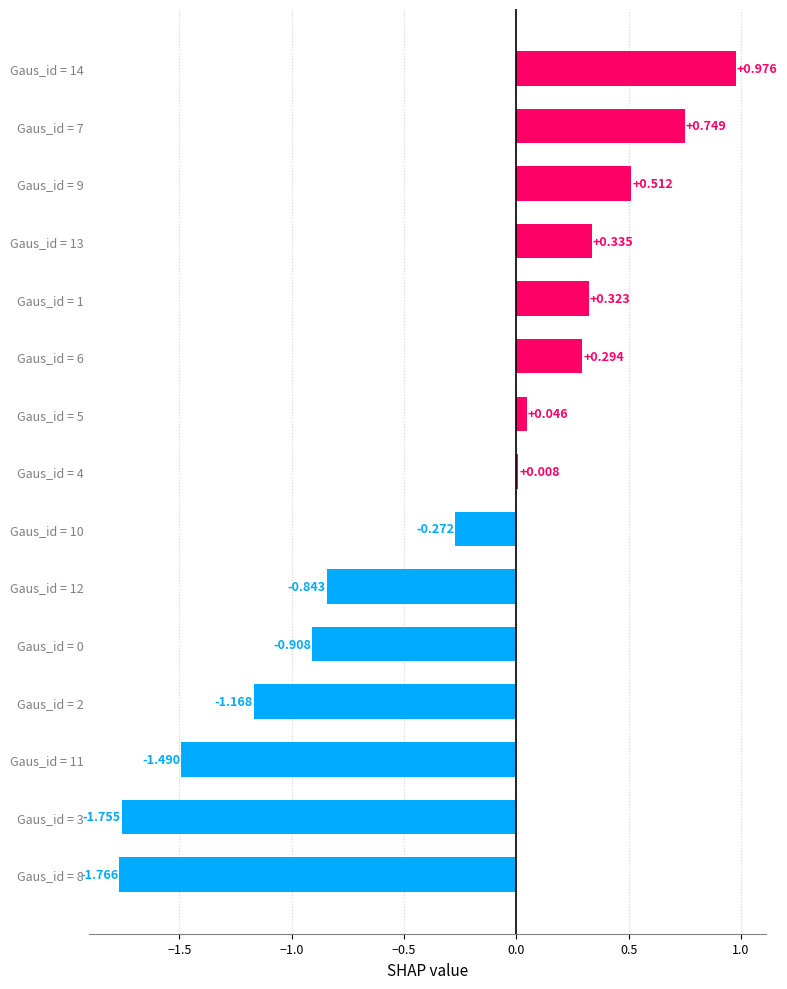

How many distinct data groups are displayed?

1